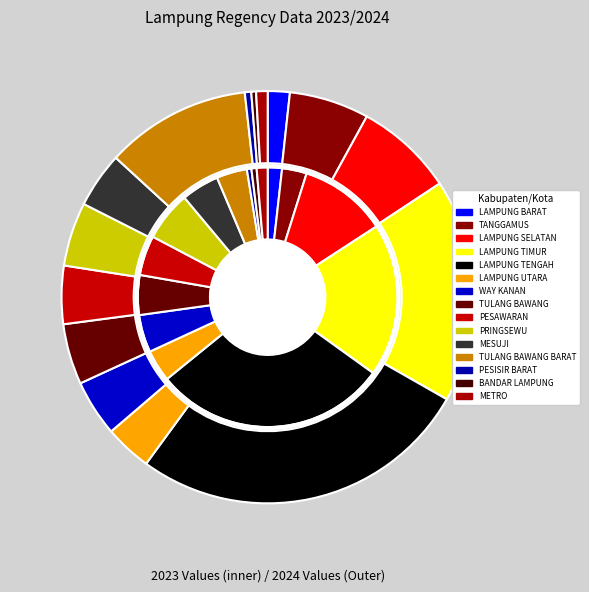

Is it true that 7 is 5% of the pie?

True